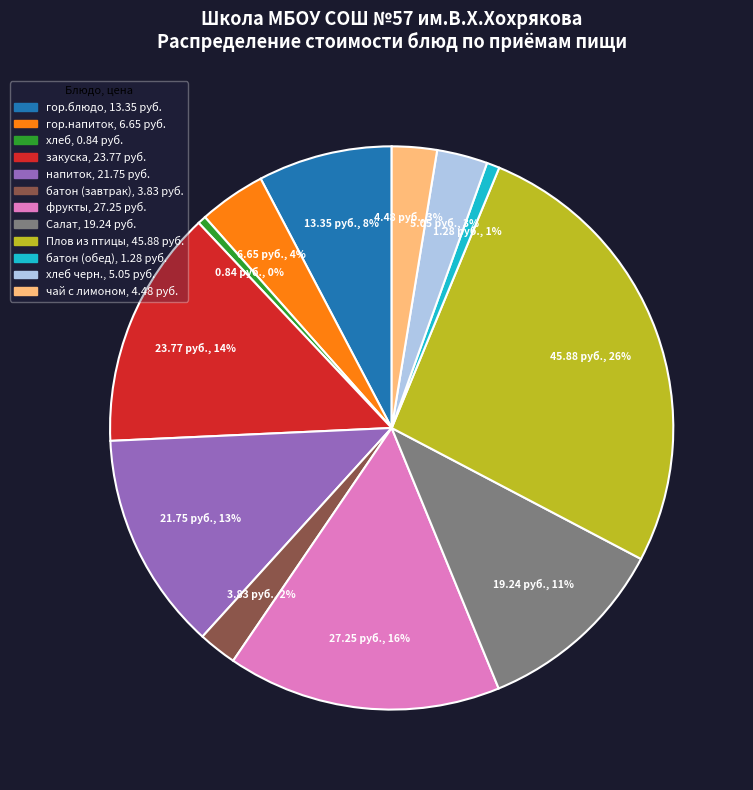

Is there any slice that represents more than half of the pie?

No